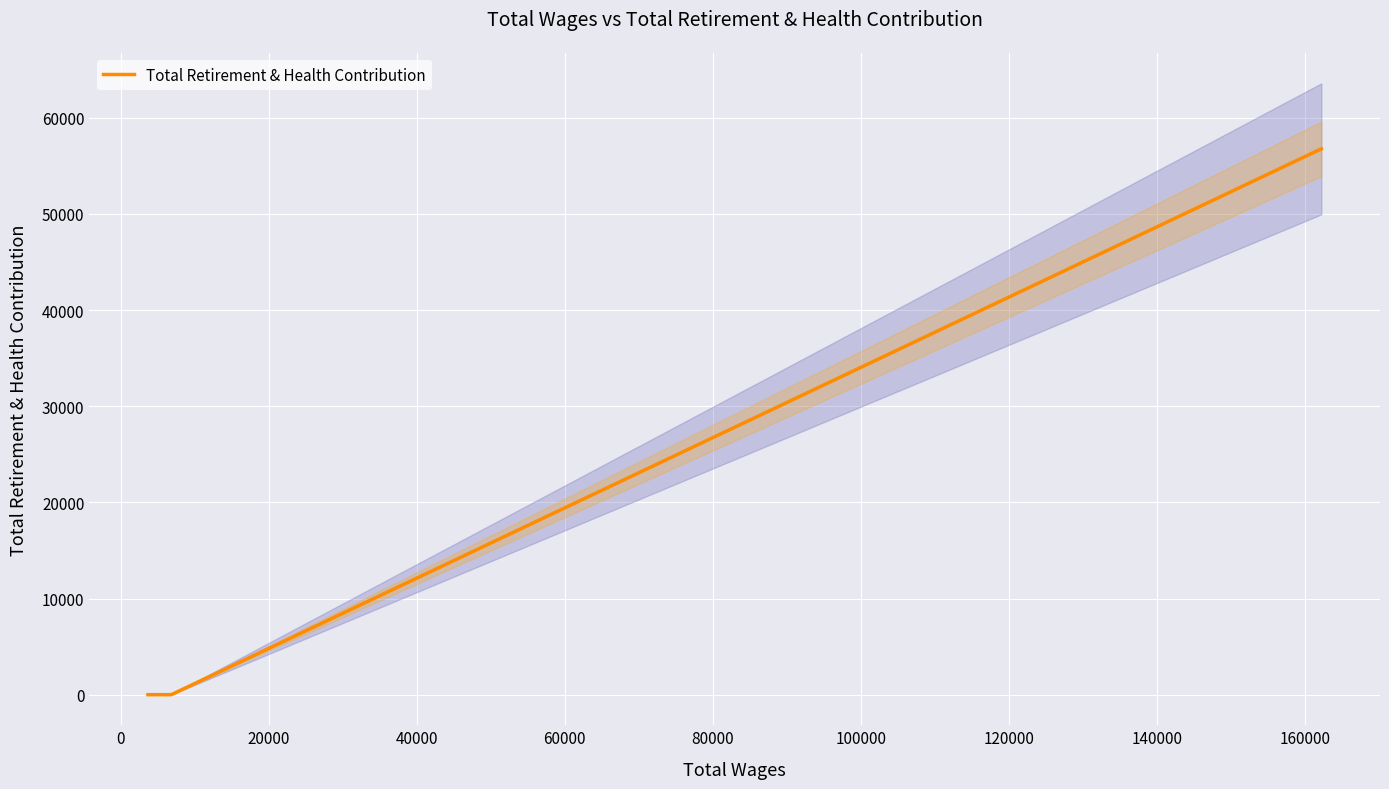

True or false: the data shows 0 at 0.

True